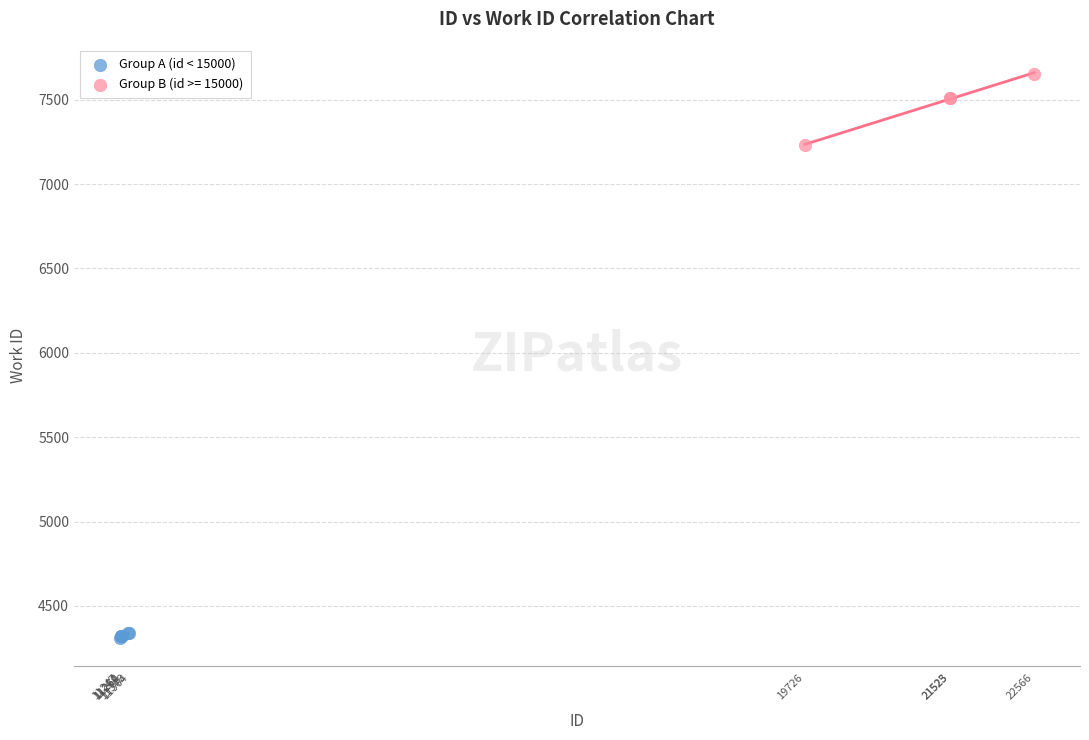

Which series has the largest Y range (max minus min)?

Group B (id >= 15000)